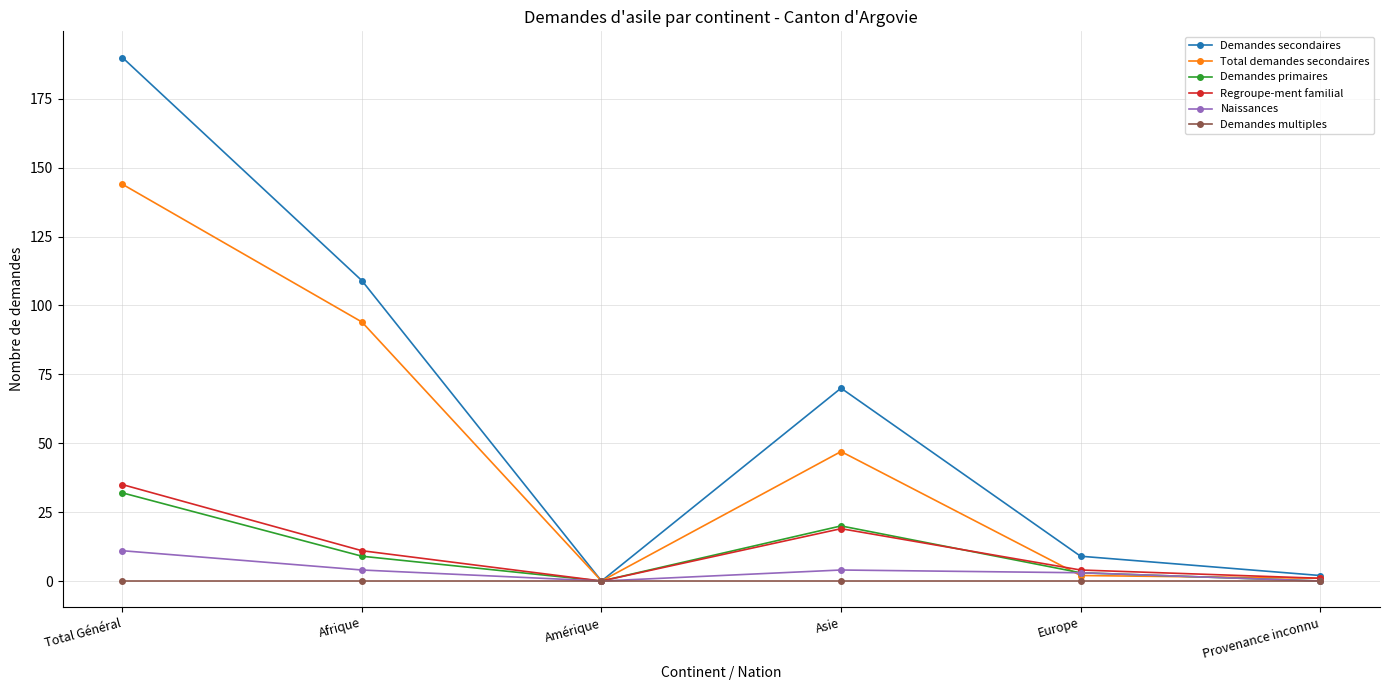

Rank the series by their maximum value, from lowest to highest.

Demandes multiples, Naissances, Demandes primaires, Regroupe-ment familial, Total demandes secondaires, Demandes secondaires